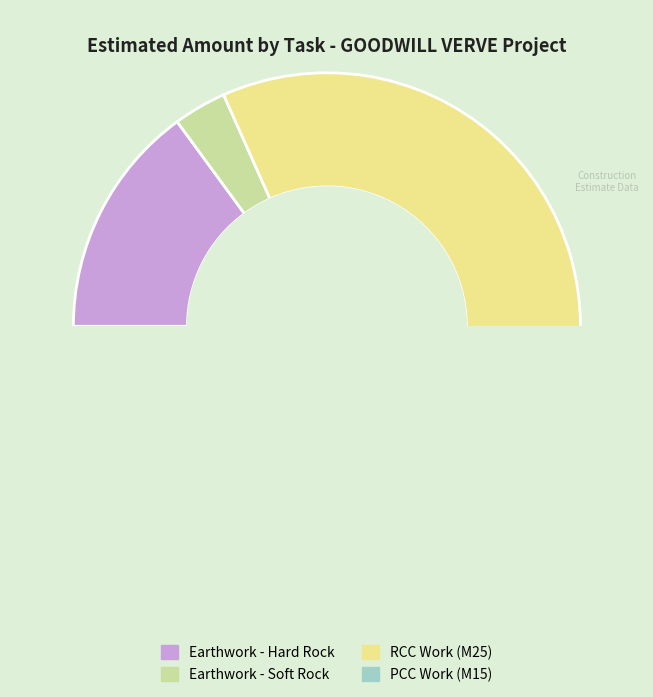

To the nearest percent, what percentage of the pie is Earthwork - Excavation in soft rock?

3%